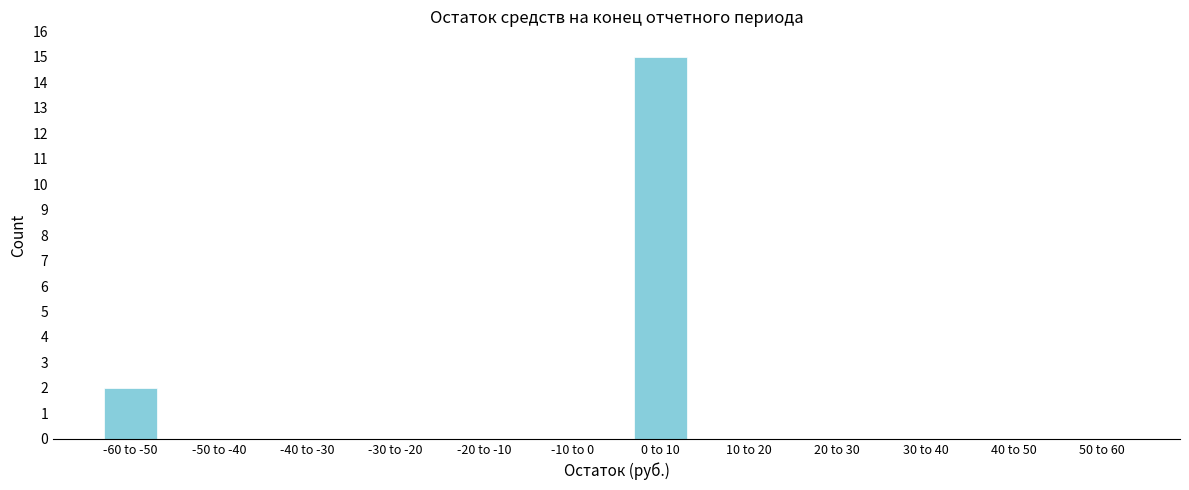

Reading right to left, what are all the values shown in this chart?

50 to 60=0	40 to 50=0	30 to 40=0	20 to 30=0	10 to 20=0	0 to 10=15	-10 to 0=0	-20 to -10=0	-30 to -20=0	-40 to -30=0	-50 to -40=0	-60 to -50=2